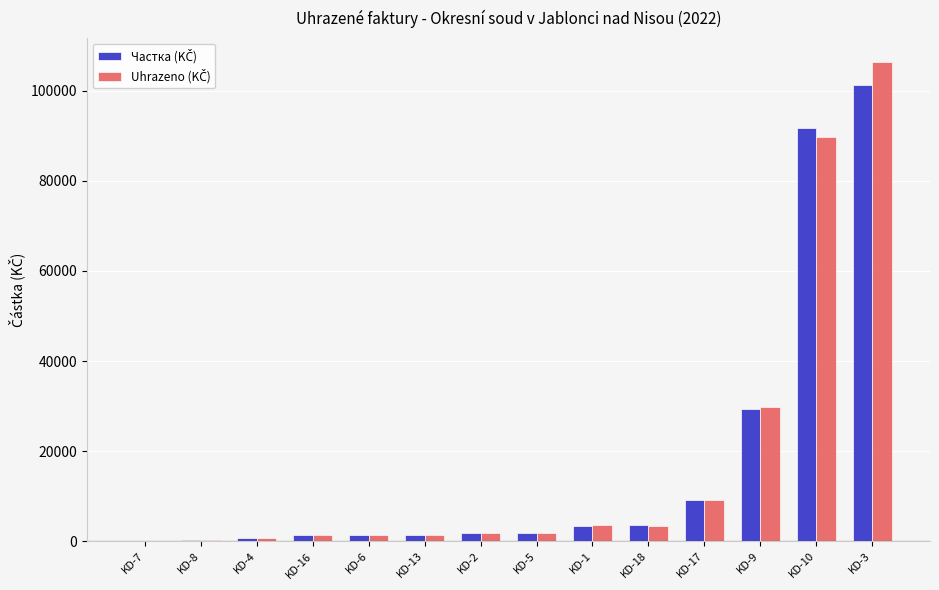

Which category has the highest value across all series?

KD-3